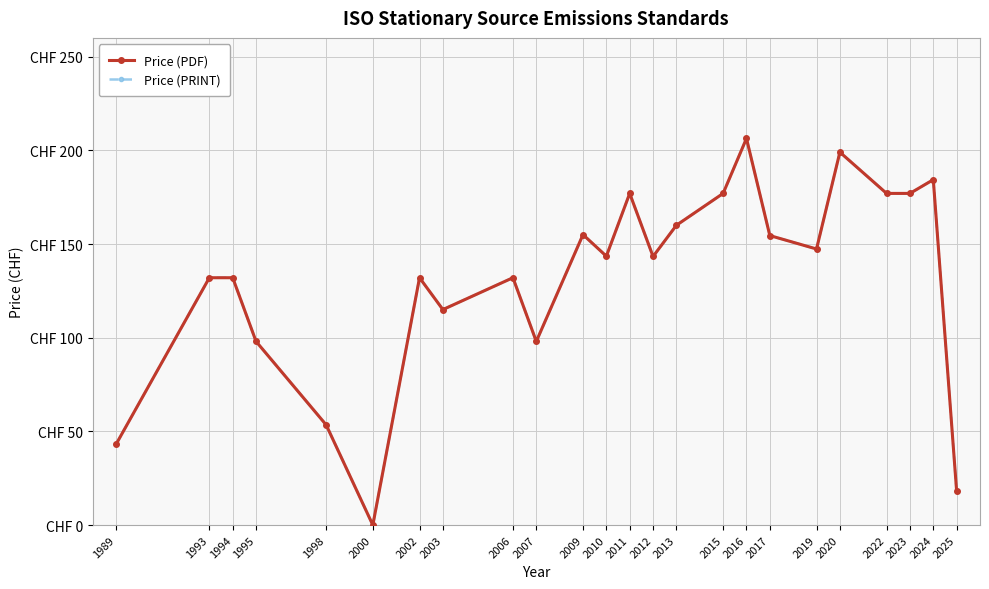

Reading left to right, transcribe all the data shown in this chart.

Price (PDF): 43.0	132.0	132.0	98.0	53.5	0.0	132.0	115.0	132.0	98.0	155.0	143.5	177.0	143.3	160.0	177.0	206.3	154.5	147.3	199.0	177.0	177.0	184.3	18.0
Price (PRINT): 43.0	132.0	132.0	98.0	53.5	0.0	132.0	115.0	132.0	98.0	155.0	143.5	177.0	143.3	160.0	177.0	206.3	154.5	147.3	199.0	177.0	177.0	184.3	18.0